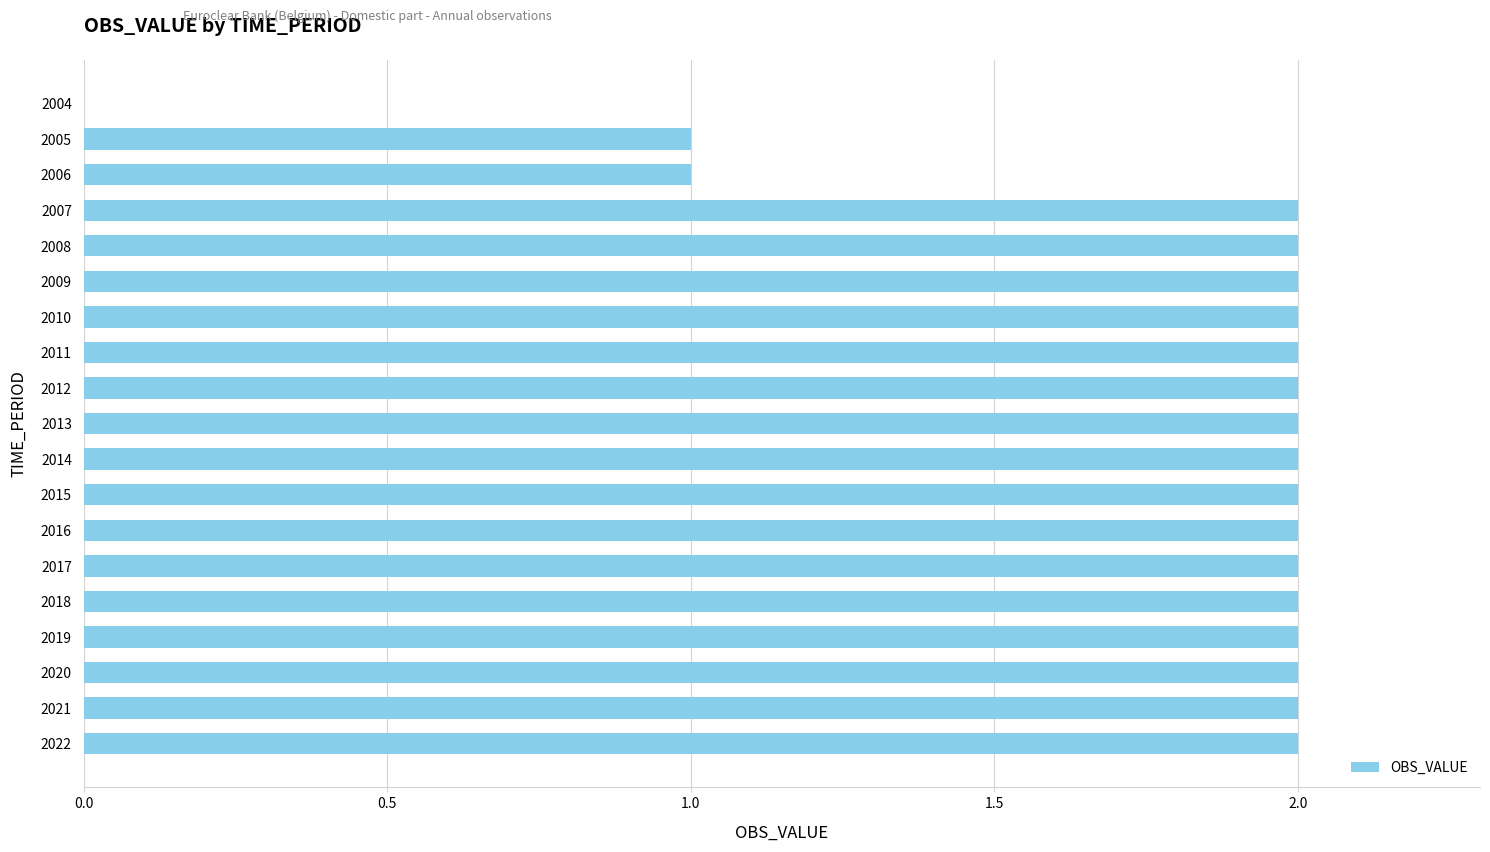

What is the sum of the values at 2016 and 2020?

4